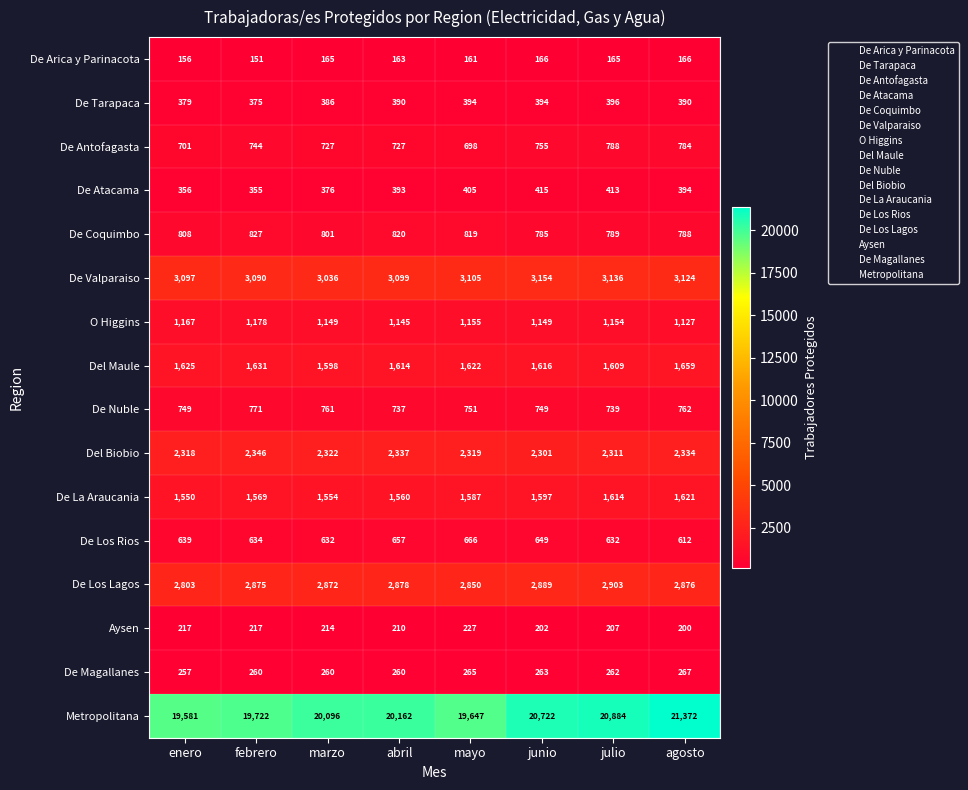

What is the total value across all series at junio?

37806